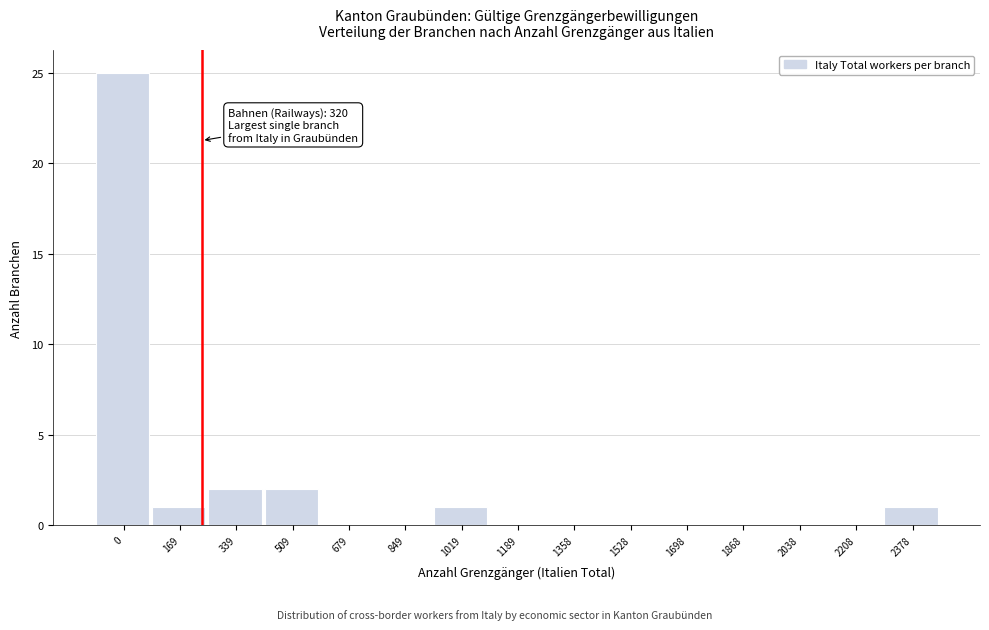

Reading right to left, extract all data points from this chart.

2378=1	2208=0	2038=0	1868=0	1698=0	1528=0	1358=0	1189=0	1019=1	849=0	679=0	509=2	339=2	169=1	0=25